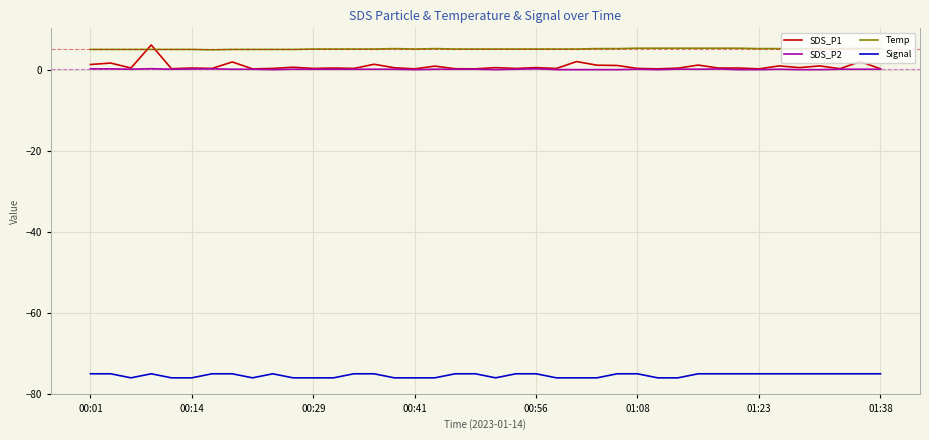

Which series has the widest spread of values?

SDS_P1